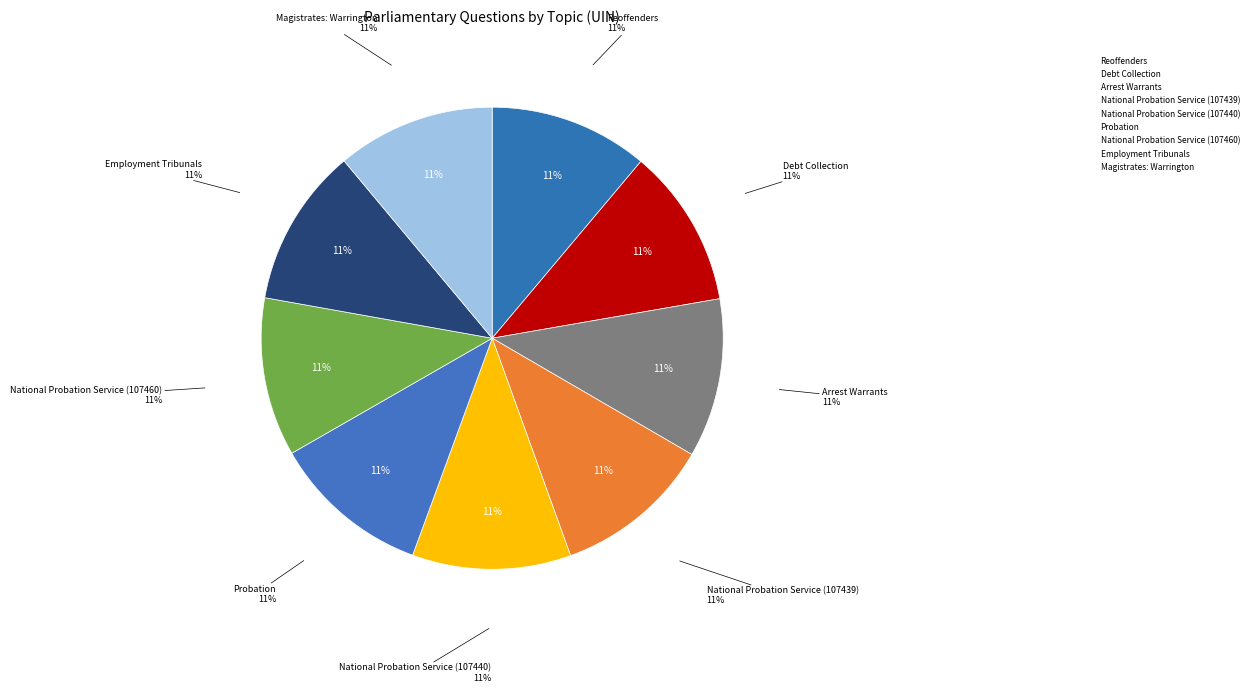

To the nearest percent, what portion does National Probation Service (107440) represent?

11%